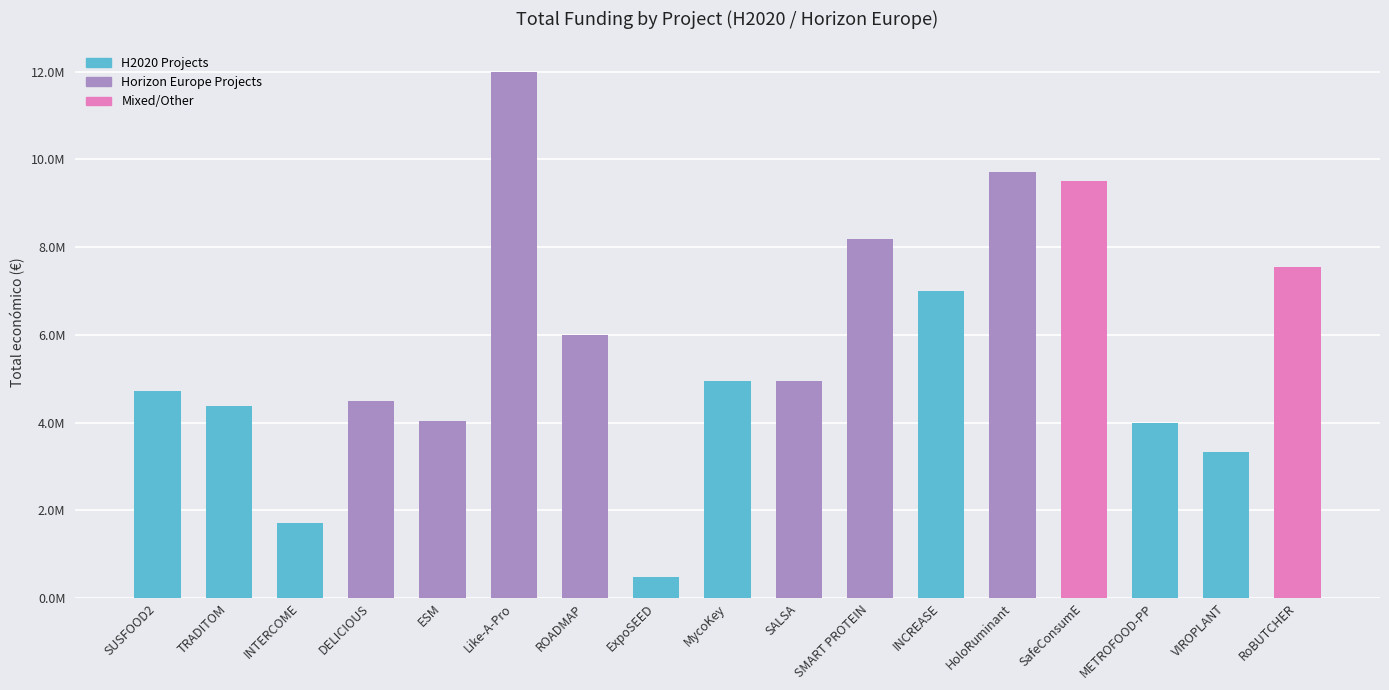

At which label does the data first exceed 4953160?

Like-A-Pro